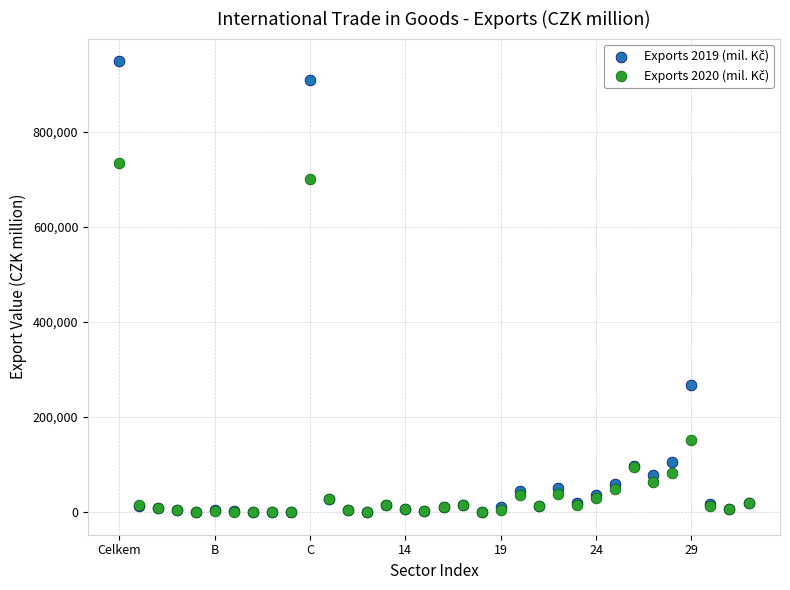

Across all series, what Y value is closest to 474059?

268301